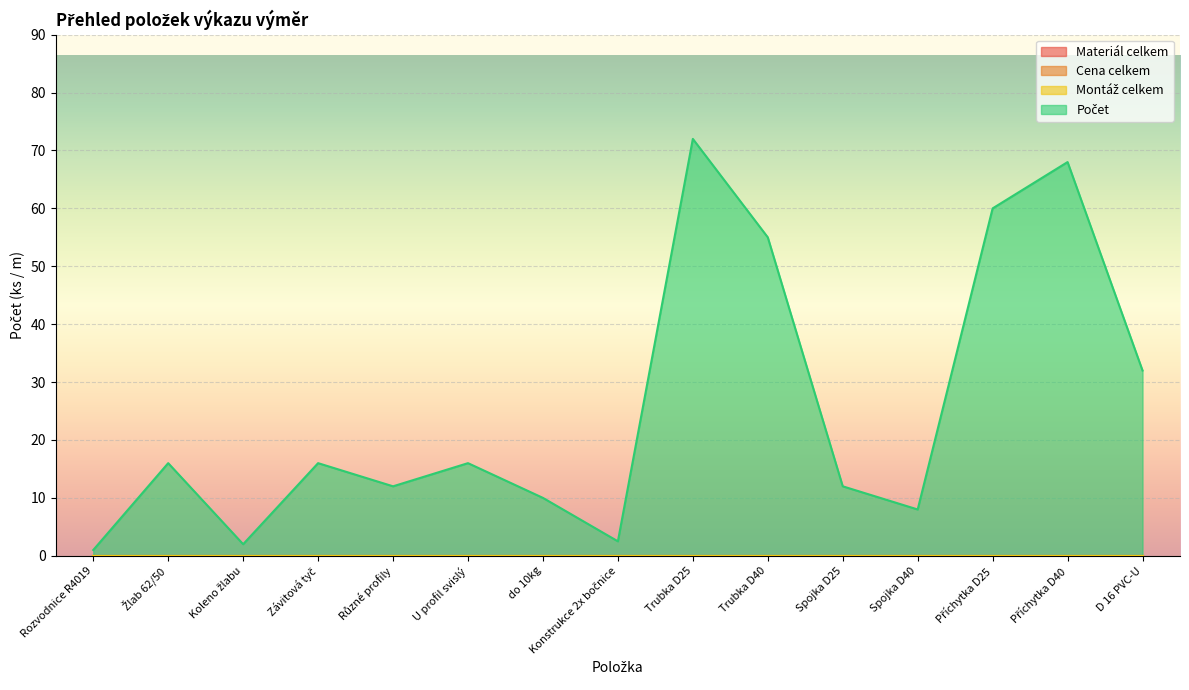

True or false: Cena celkem and Počet cross at least once.

False